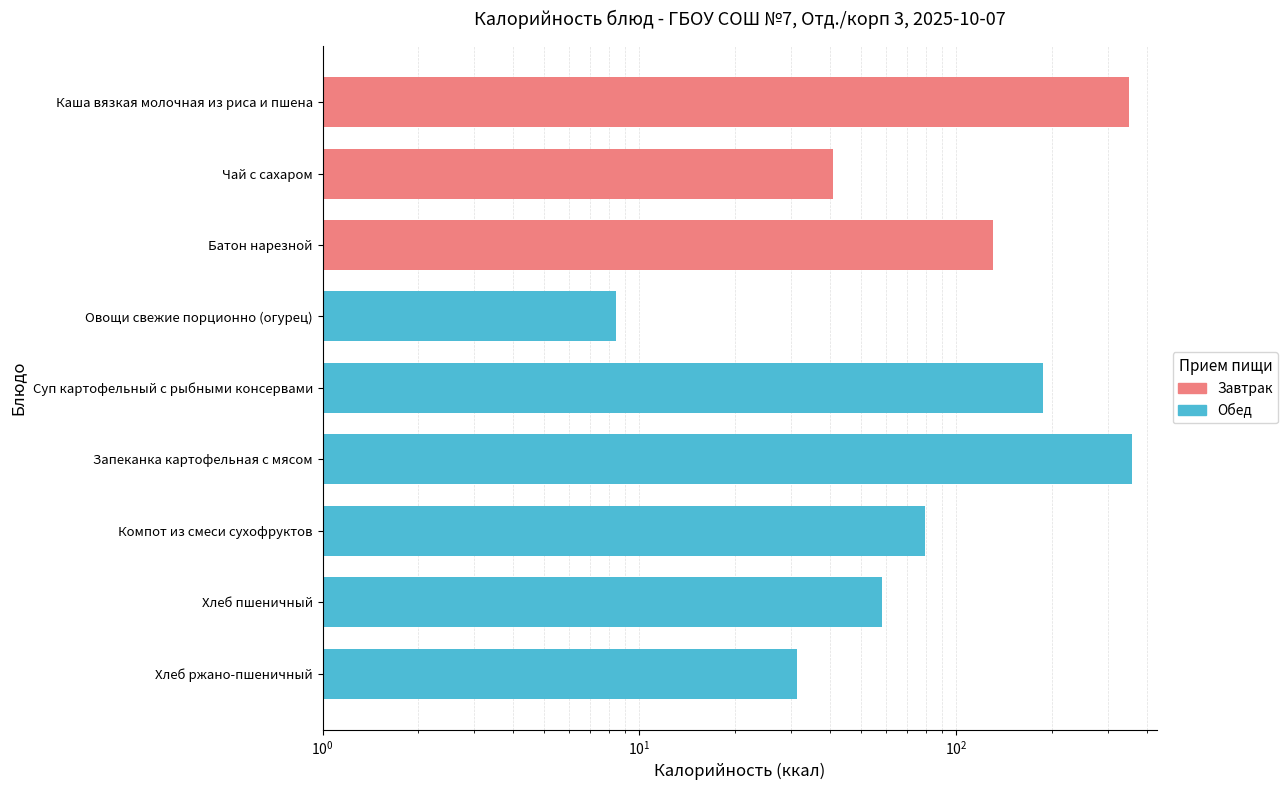

What is the ratio of the value at Чай с сахаром to the value at Батон нарезной?

0.3